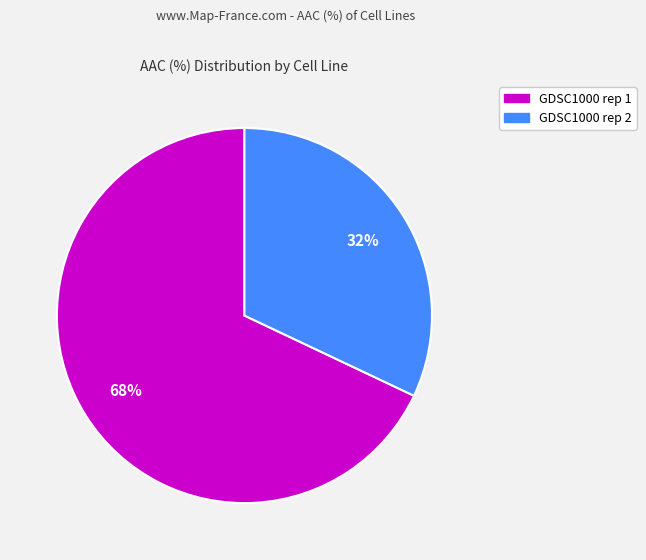

Between GDSC1000 rep 2 and GDSC1000 rep 1, which is larger?

GDSC1000 rep 1